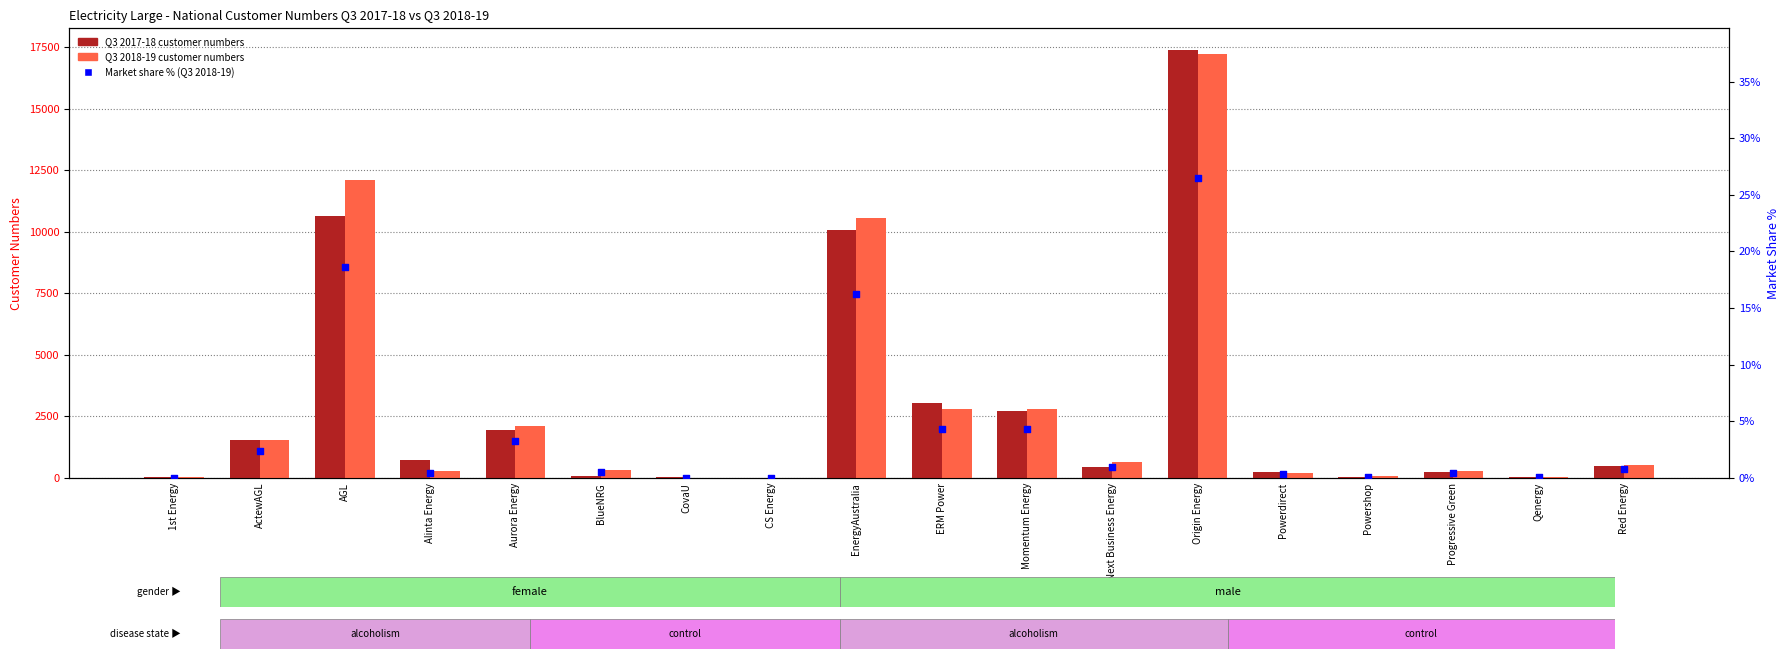

What are all the series names shown in the legend?

Q3 2017-18, Q3 2018-19, Market share %